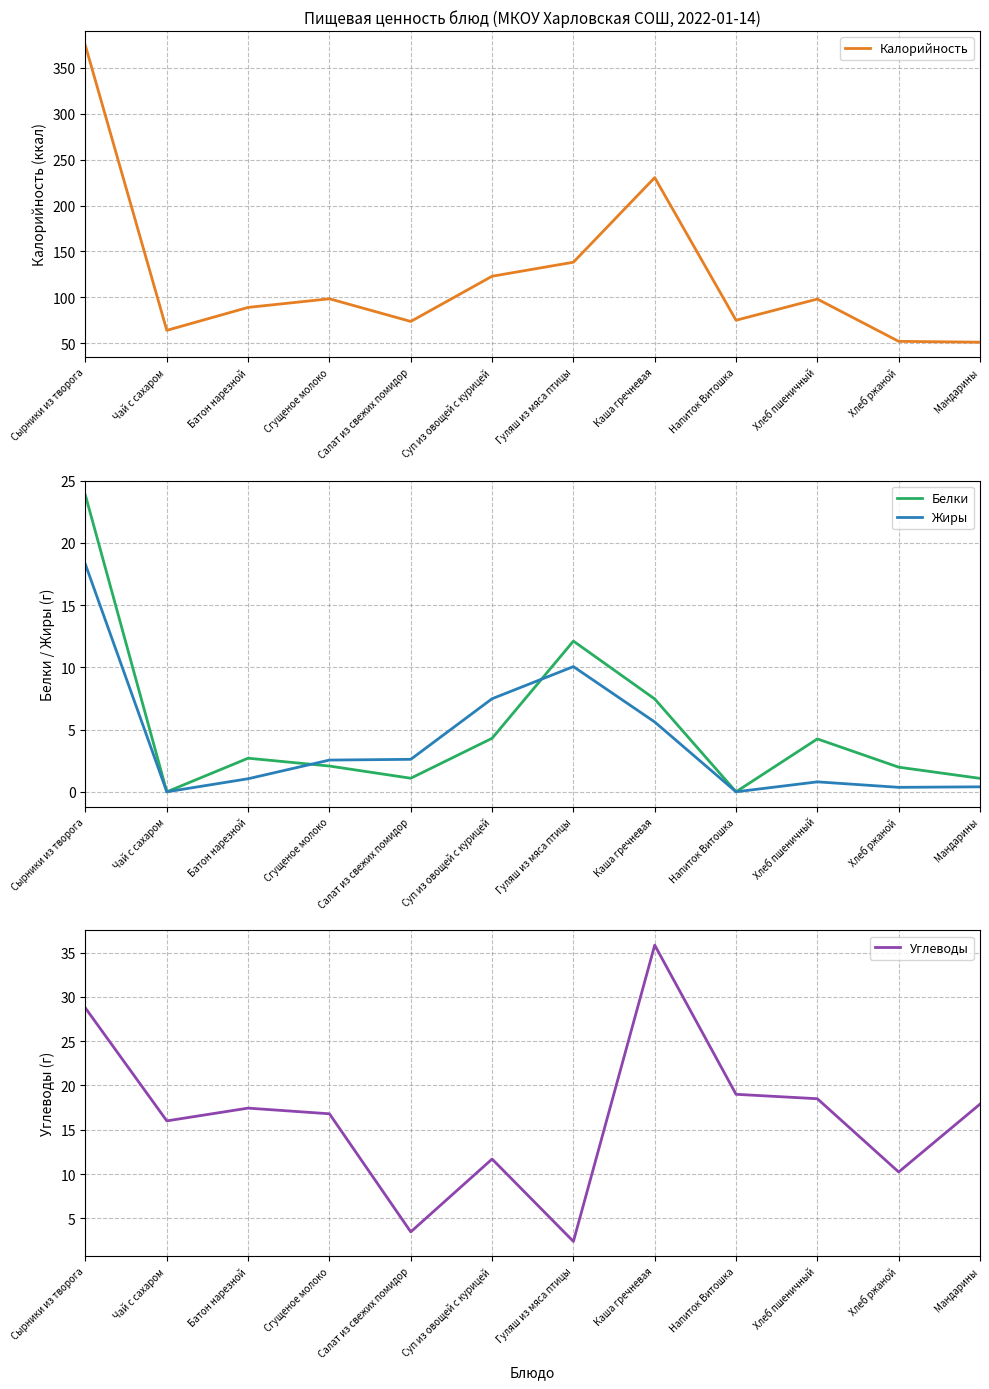

What is the sum of all Белки values?

60.9